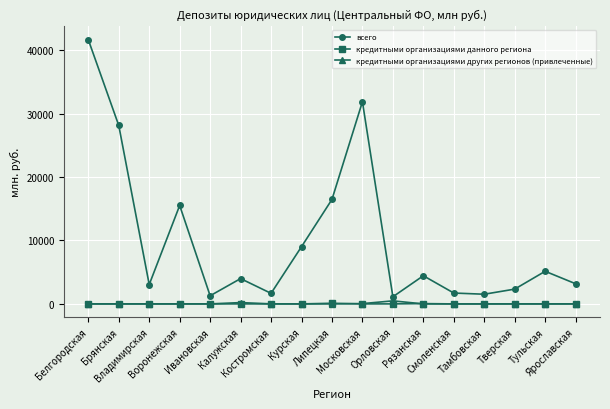

True or false: кредитными организациями данного региона and всего cross at least once.

False